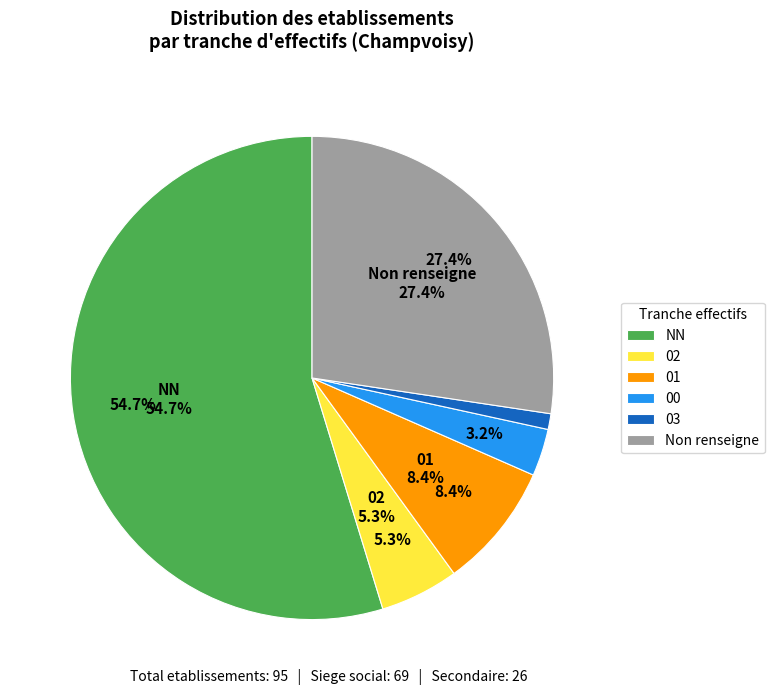

Is there a majority slice in this chart?

Yes